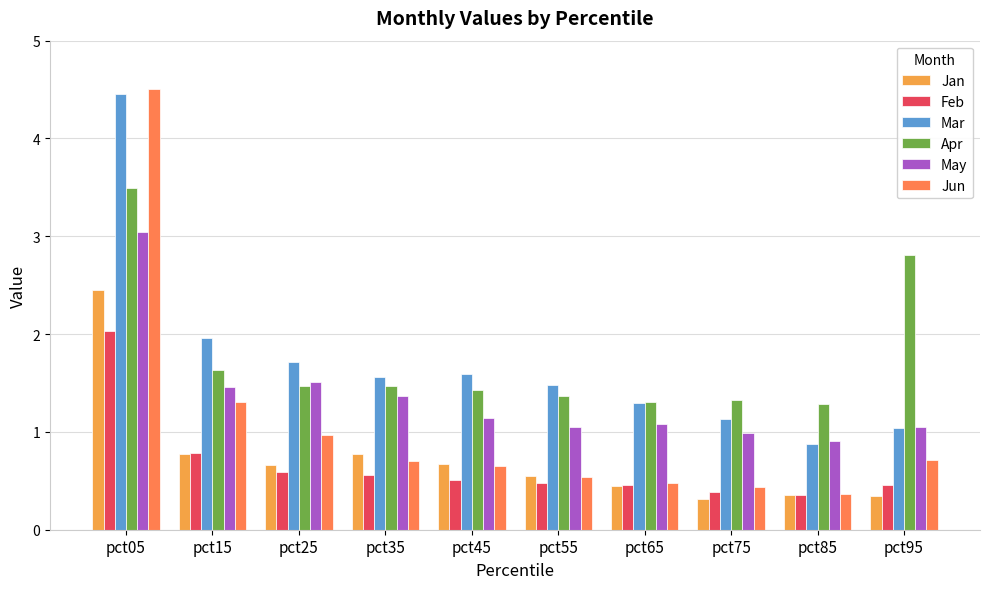

Is the value of Jun at pct05 greater than the value of May at pct75?

Yes